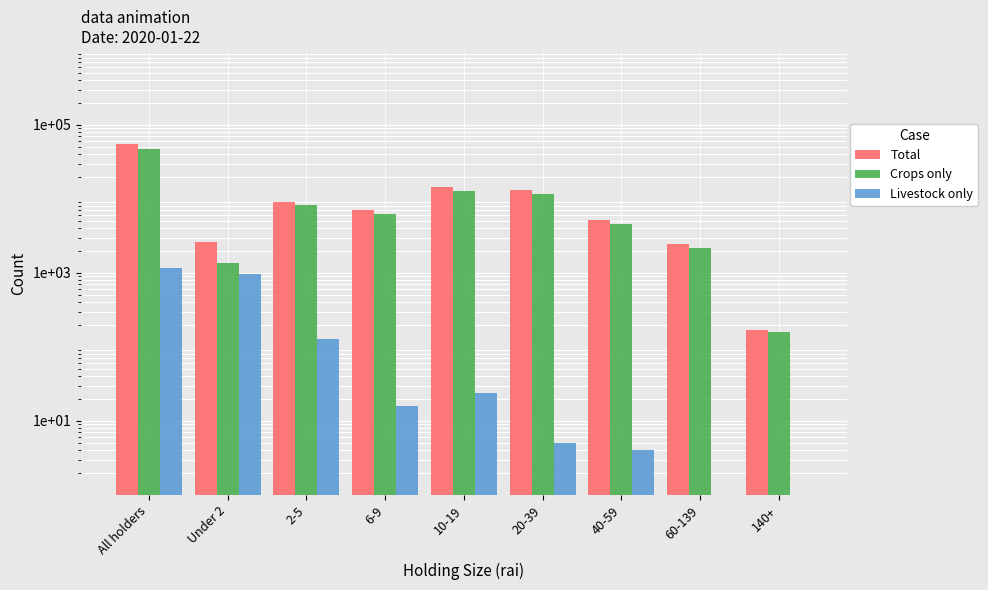

Reading right to left, transcribe all the data shown in this chart.

Total: 171	2432	5237	13187	14629	7167	9129	2619	54571
Crops only: 159	2143	4544	11574	12835	6257	8208	1351	47071
Livestock only: 0	0	4	5	24	16	128	981	1158